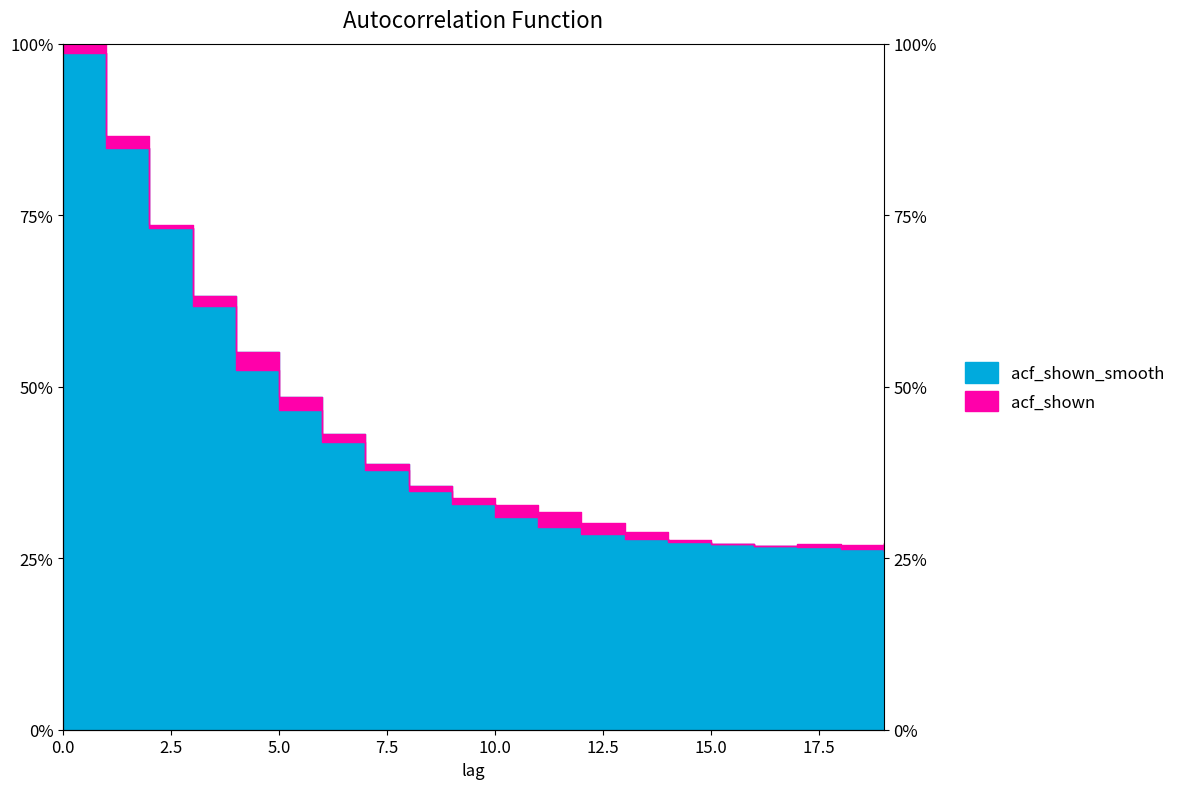

Which series has the widest spread of values?

acf_shown